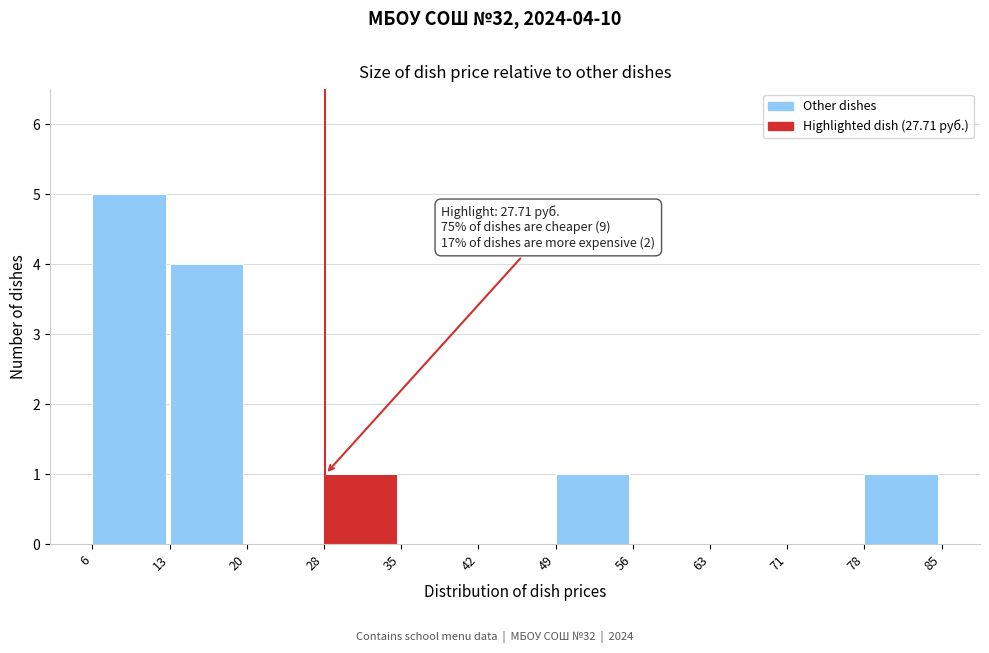

Which range on the x-axis has the tallest bar?

6 to 13